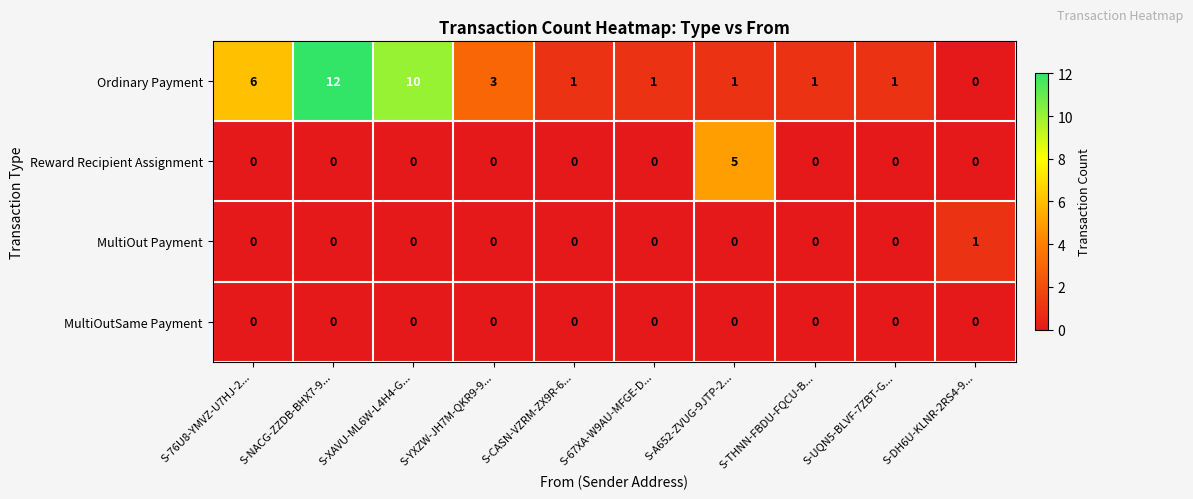

Rank the series by their maximum value, from lowest to highest.

MultiOutSame Payment, MultiOut Payment, Reward Recipient Assignment, Ordinary Payment